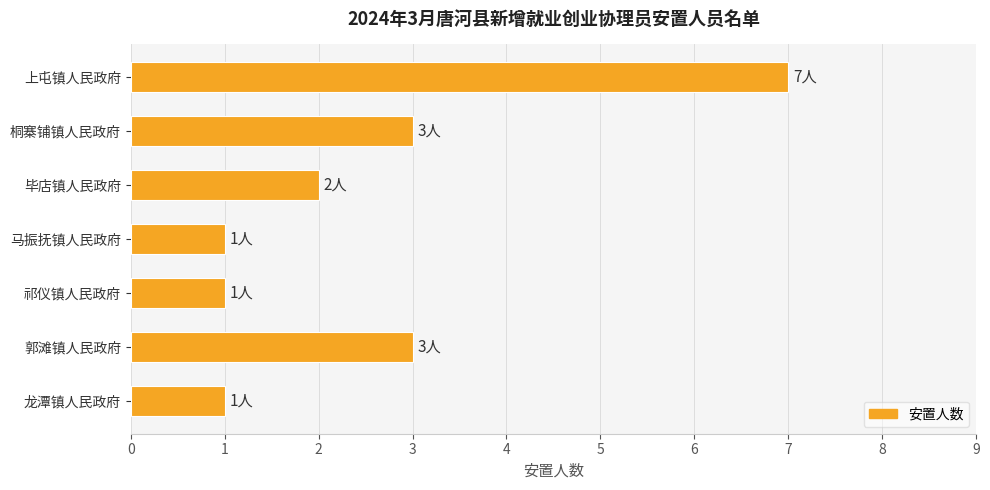

Reading bottom to top, extract all data points from this chart.

1	3	1	1	2	3	7